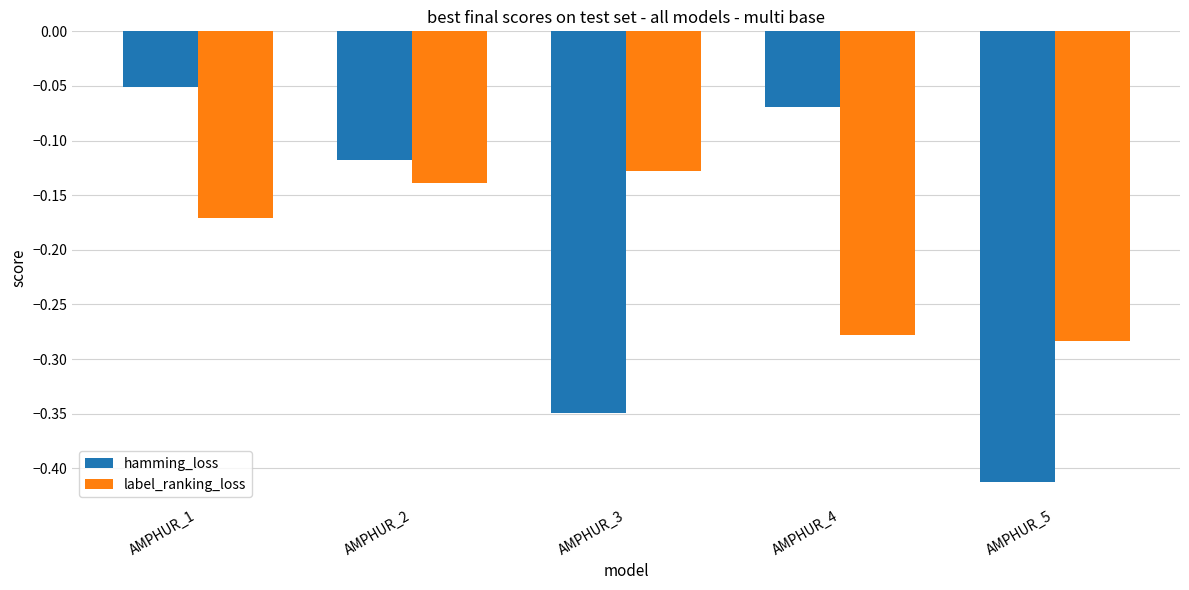

Which series changed the most between AMPHUR_2 and AMPHUR_4?

label_ranking_loss